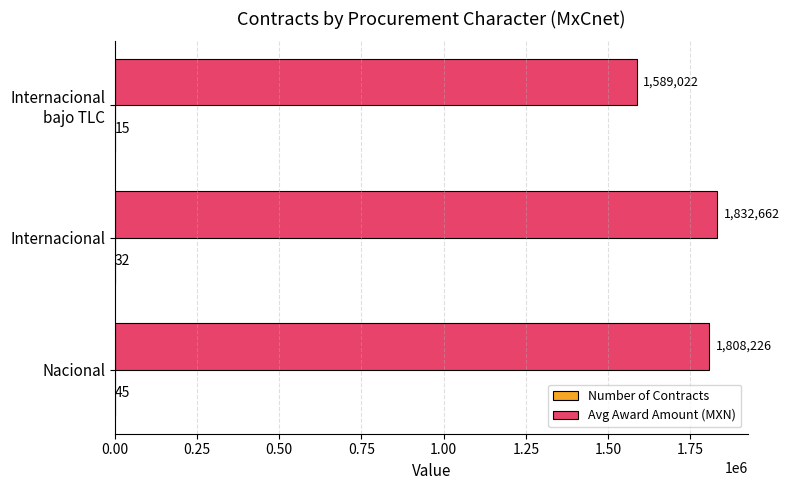

What is the total value across all series at Nacional?

1808271